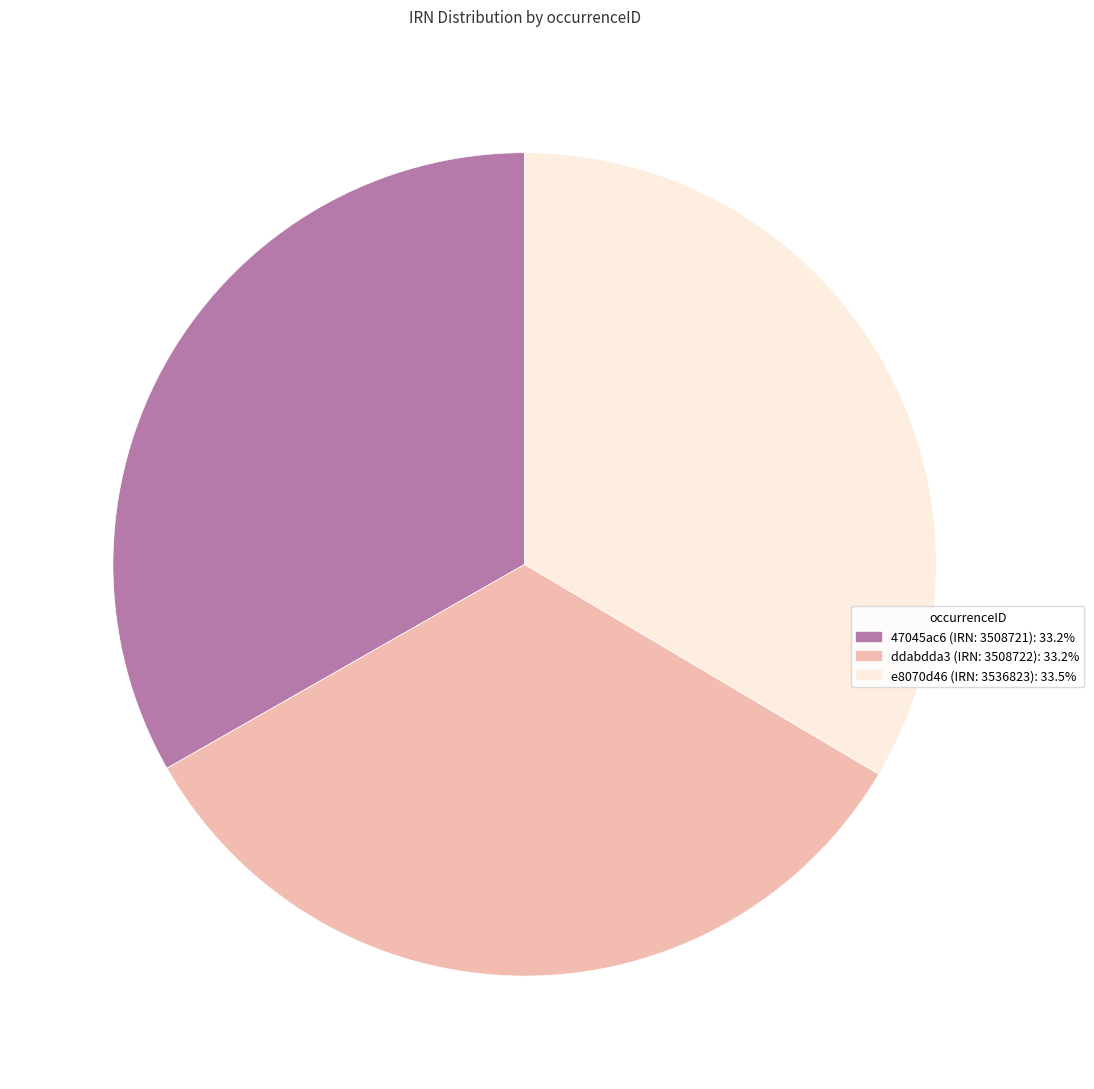

Is the sum of 47045ac6 (IRN: 3508721): 33.2% and ddabdda3 (IRN: 3508722): 33.2% greater than half?

Yes